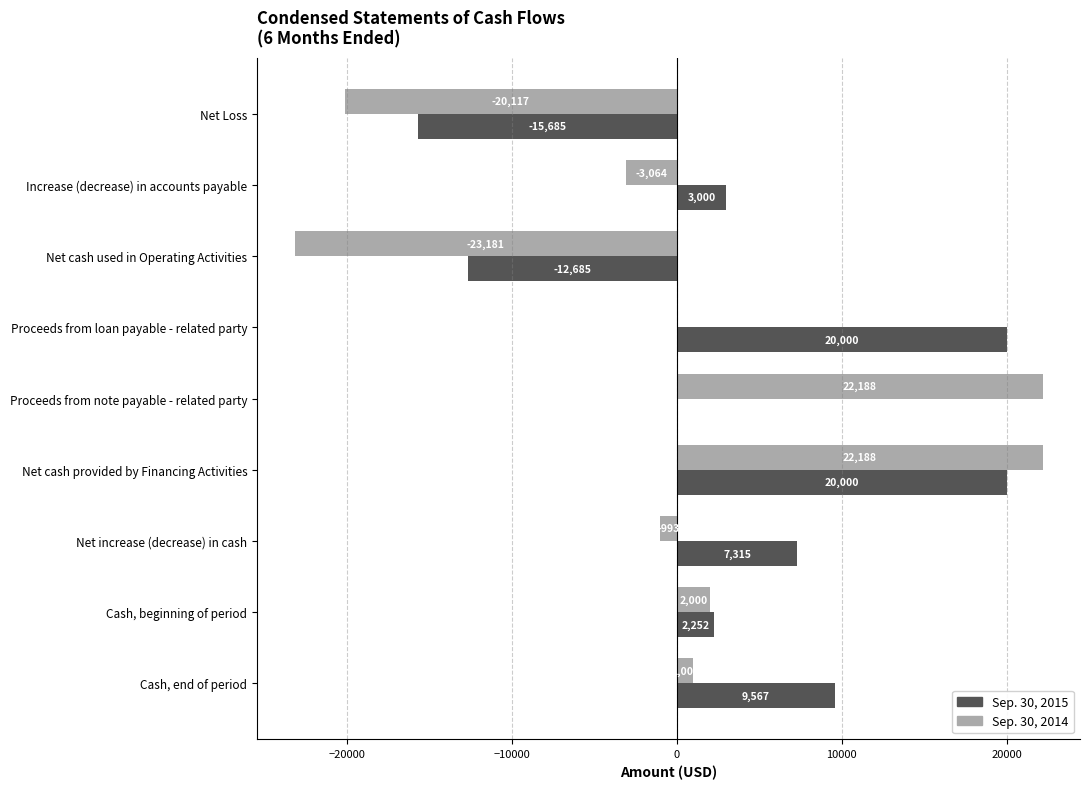

True or false: Sep. 30, 2014 has a value of 3559 at Cash, beginning of period.

False